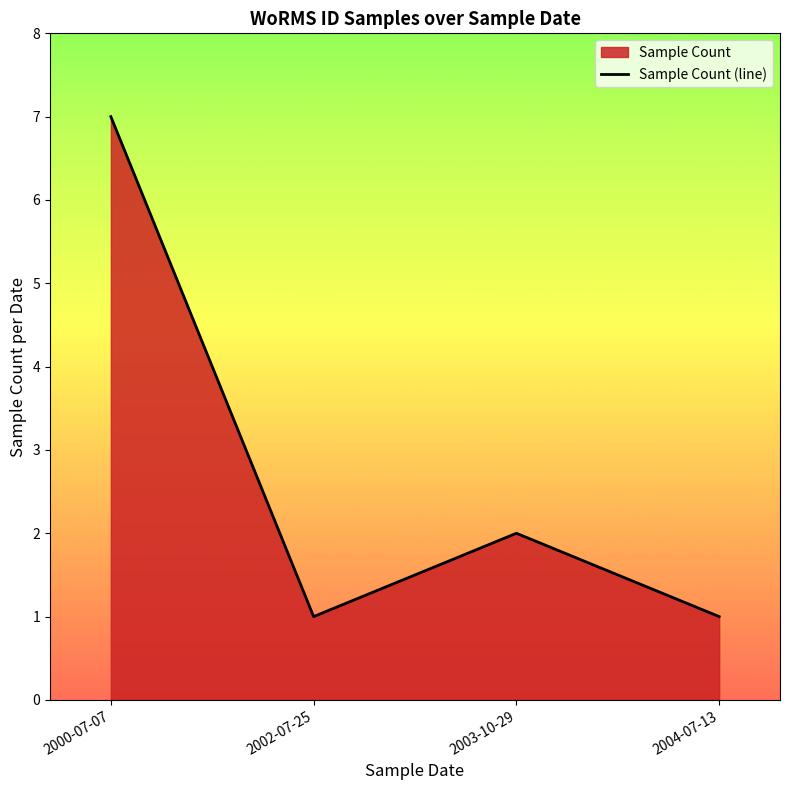

List the labels in order of value, smallest first.

2002-07-25, 2004-07-13, 2003-10-29, 2000-07-07